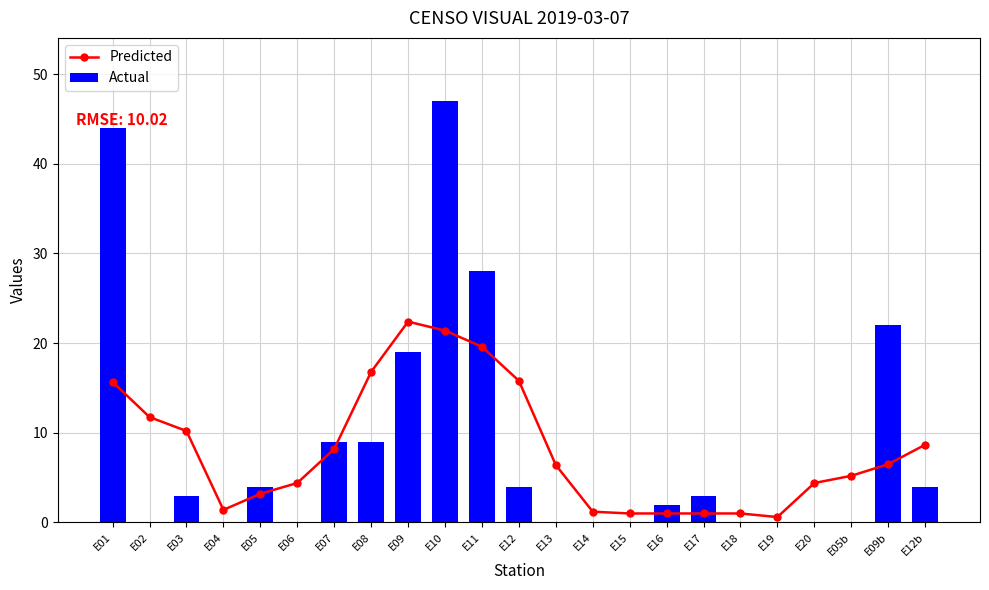

Is it true that Actual equals 2.0 at E03?

False